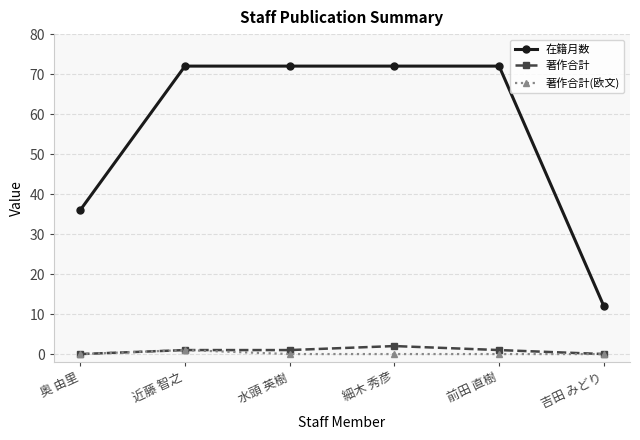

How many 在籍月数 values are between 36 and 72?

5